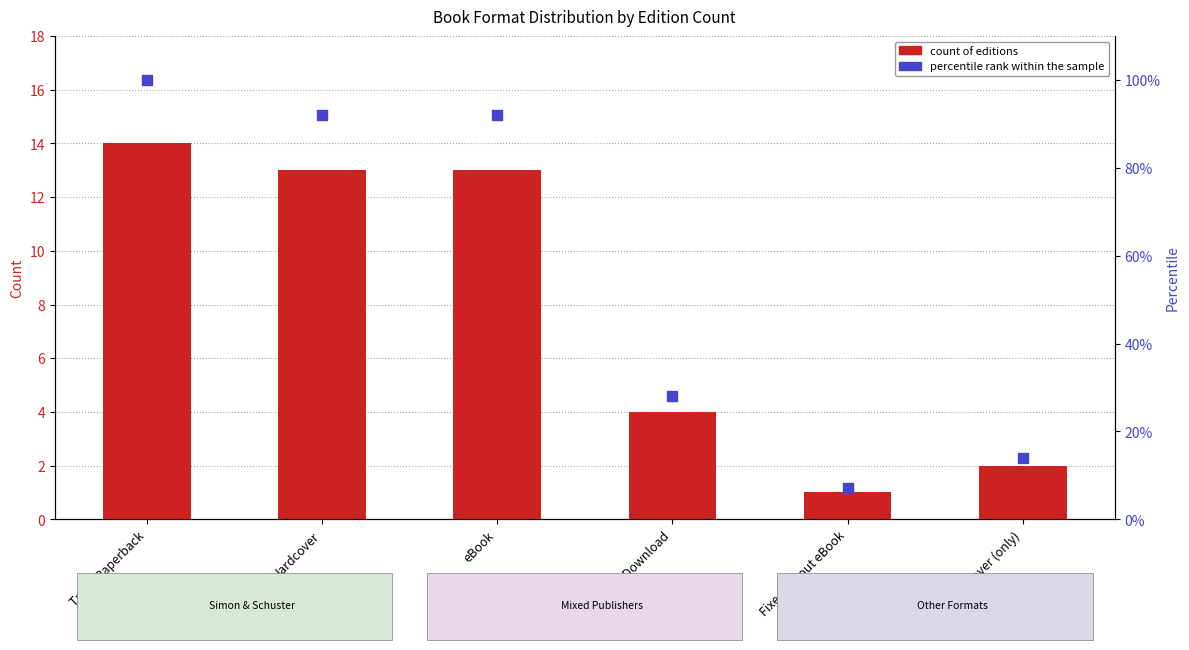

Which series contains the highest Y value?

percentile rank within the sample